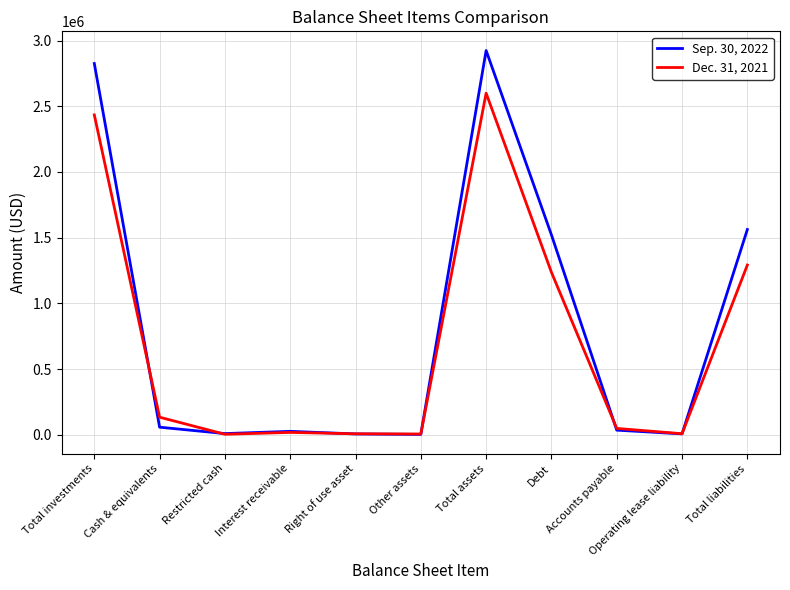

Which series has the largest range (max minus min)?

Sep. 30, 2022